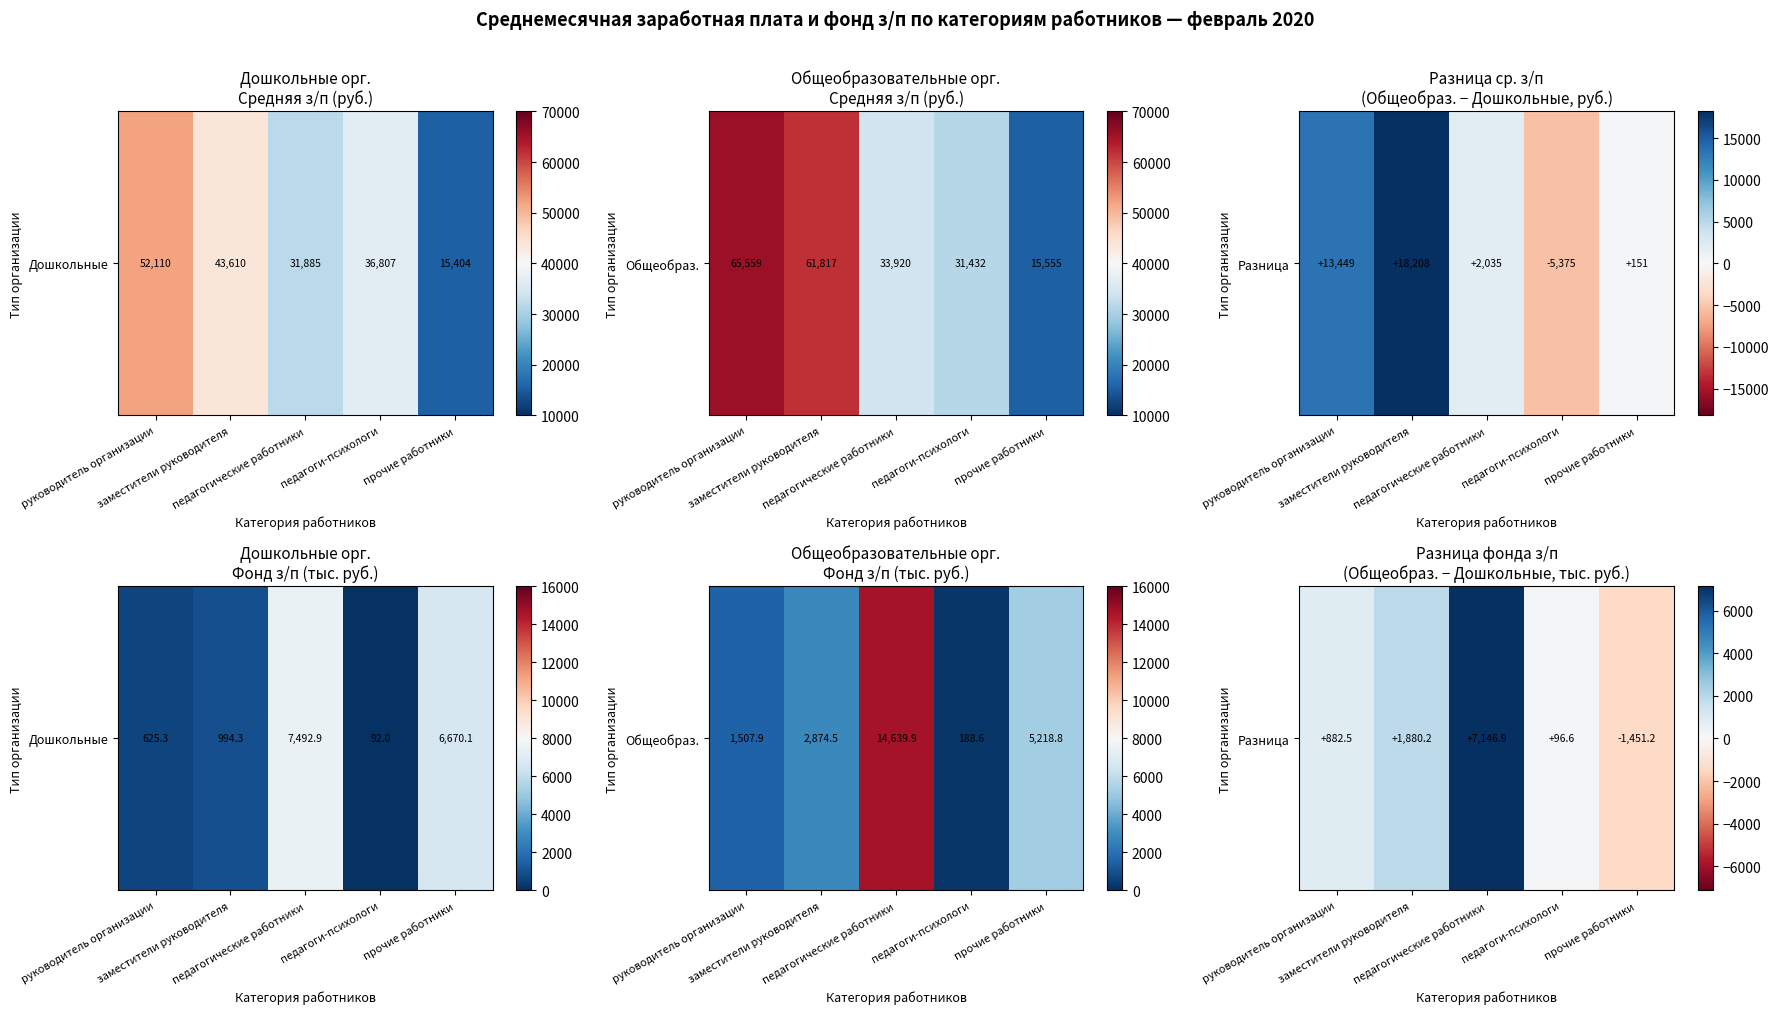

At which category does the chart reach its peak across all series?

педагогические работники